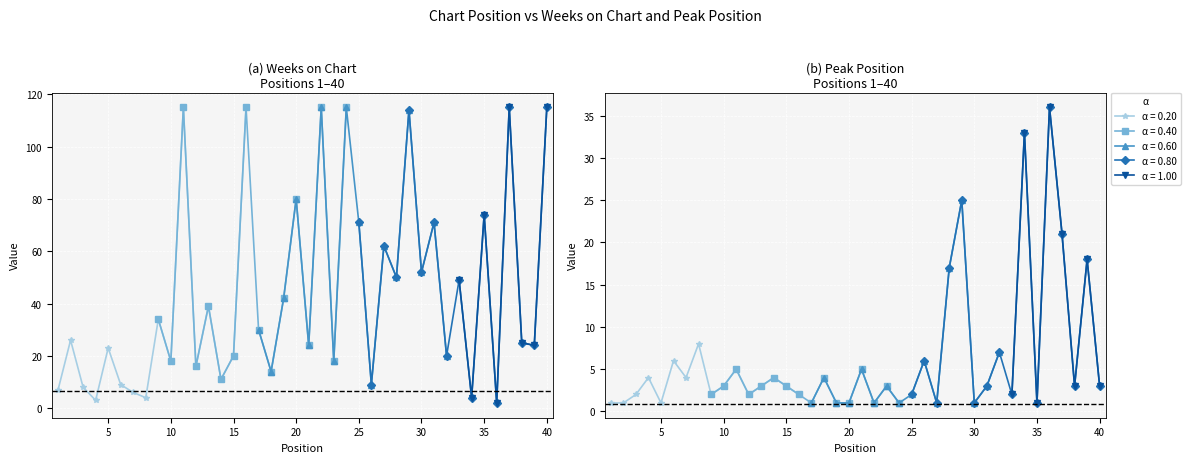

At which label does Weeks on Chart first exceed 26?

9